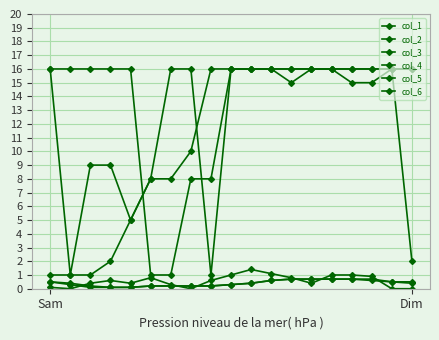

Count the number of categories in the chart.

19